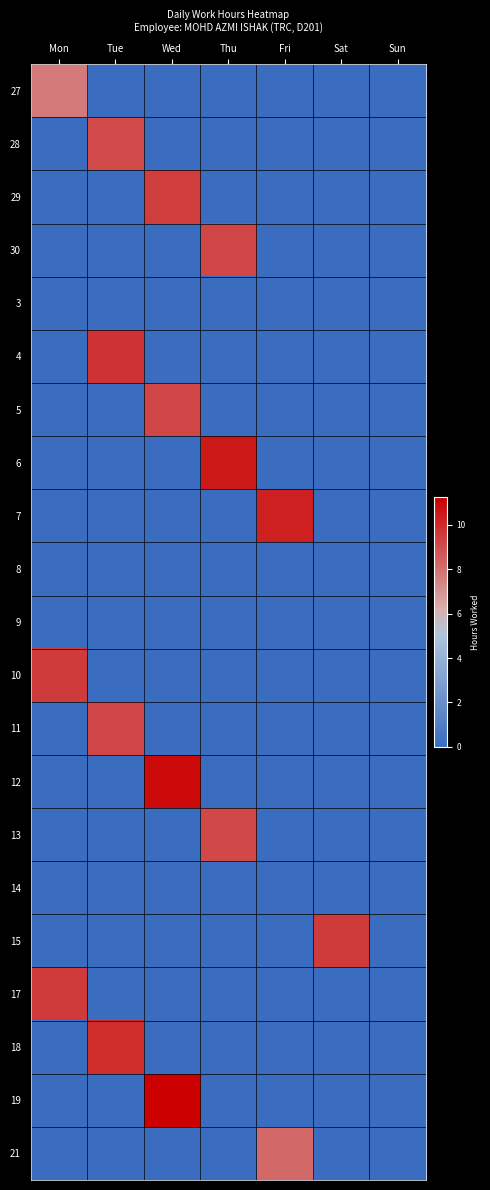

Reading left to right, list all the values displayed in this chart.

27: Mon=7.7	Tue=0.0	Wed=0.0	Thu=0.0	Fri=0.0	Sat=0.0	Sun=0.0
28: Mon=0.0	Tue=9.1	Wed=0.0	Thu=0.0	Fri=0.0	Sat=0.0	Sun=0.0
29: Mon=0.0	Tue=0.0	Wed=9.4	Thu=0.0	Fri=0.0	Sat=0.0	Sun=0.0
30: Mon=0.0	Tue=0.0	Wed=0.0	Thu=9.2	Fri=0.0	Sat=0.0	Sun=0.0
3: Mon=0.0	Tue=0.0	Wed=0.0	Thu=0.0	Fri=0.0	Sat=0.0	Sun=0.0
4: Mon=0.0	Tue=9.8	Wed=0.0	Thu=0.0	Fri=0.0	Sat=0.0	Sun=0.0
5: Mon=0.0	Tue=0.0	Wed=9.3	Thu=0.0	Fri=0.0	Sat=0.0	Sun=0.0
6: Mon=0.0	Tue=0.0	Wed=0.0	Thu=10.5	Fri=0.0	Sat=0.0	Sun=0.0
7: Mon=0.0	Tue=0.0	Wed=0.0	Thu=0.0	Fri=10.3	Sat=0.0	Sun=0.0
8: Mon=0.0	Tue=0.0	Wed=0.0	Thu=0.0	Fri=0.0	Sat=0.0	Sun=0.0
9: Mon=0.0	Tue=0.0	Wed=0.0	Thu=0.0	Fri=0.0	Sat=0.0	Sun=0.0
10: Mon=9.6	Tue=0.0	Wed=0.0	Thu=0.0	Fri=0.0	Sat=0.0	Sun=0.0
11: Mon=0.0	Tue=9.3	Wed=0.0	Thu=0.0	Fri=0.0	Sat=0.0	Sun=0.0
12: Mon=0.0	Tue=0.0	Wed=10.9	Thu=0.0	Fri=0.0	Sat=0.0	Sun=0.0
13: Mon=0.0	Tue=0.0	Wed=0.0	Thu=9.1	Fri=0.0	Sat=0.0	Sun=0.0
14: Mon=0.0	Tue=0.0	Wed=0.0	Thu=0.0	Fri=0.0	Sat=0.0	Sun=0.0
15: Mon=0.0	Tue=0.0	Wed=0.0	Thu=0.0	Fri=0.0	Sat=9.5	Sun=0.0
17: Mon=9.6	Tue=0.0	Wed=0.0	Thu=0.0	Fri=0.0	Sat=0.0	Sun=0.0
18: Mon=0.0	Tue=10.0	Wed=0.0	Thu=0.0	Fri=0.0	Sat=0.0	Sun=0.0
19: Mon=0.0	Tue=0.0	Wed=11.2	Thu=0.0	Fri=0.0	Sat=0.0	Sun=0.0
21: Mon=0.0	Tue=0.0	Wed=0.0	Thu=0.0	Fri=8.2	Sat=0.0	Sun=0.0